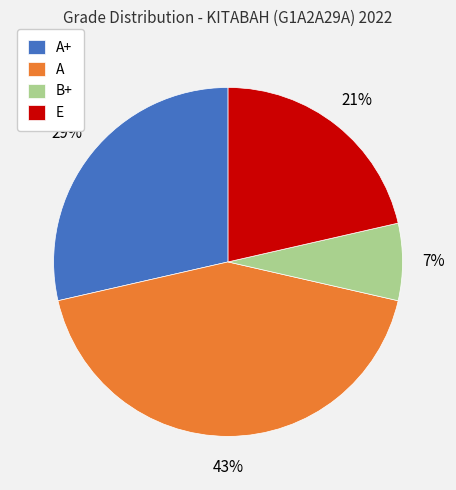

Is B+ the majority of the pie?

No